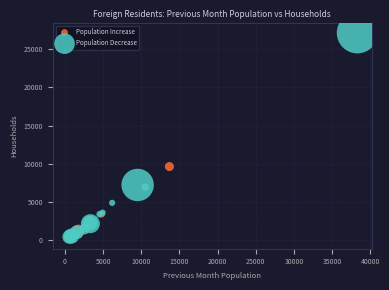

Which series has the largest Y range (max minus min)?

Population Decrease